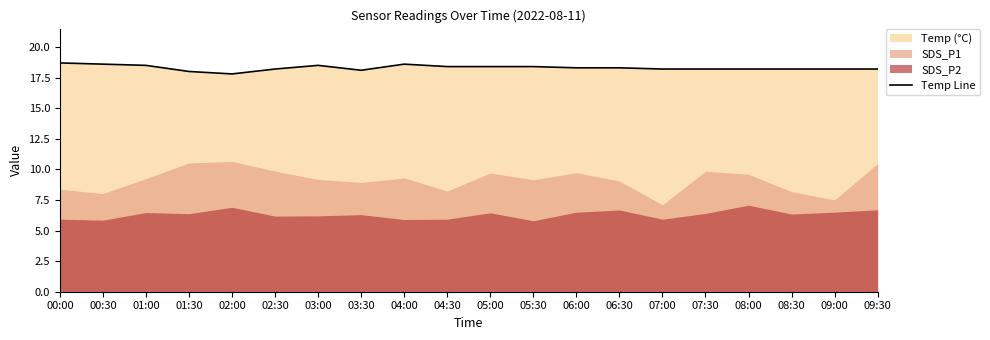

Rank the categories by value from highest to lowest.

00:00, 00:30, 04:00, 01:00, 03:00, 04:30, 05:00, 05:30, 06:00, 06:30, 02:30, 07:00, 07:30, 08:00, 08:30, 09:00, 09:30, 03:30, 01:30, 02:00